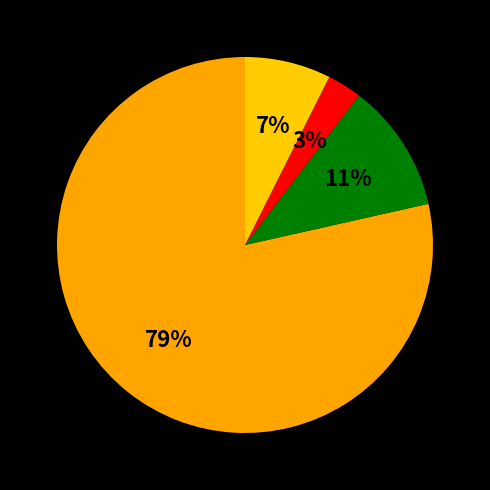

How many segments does this pie chart have?

4